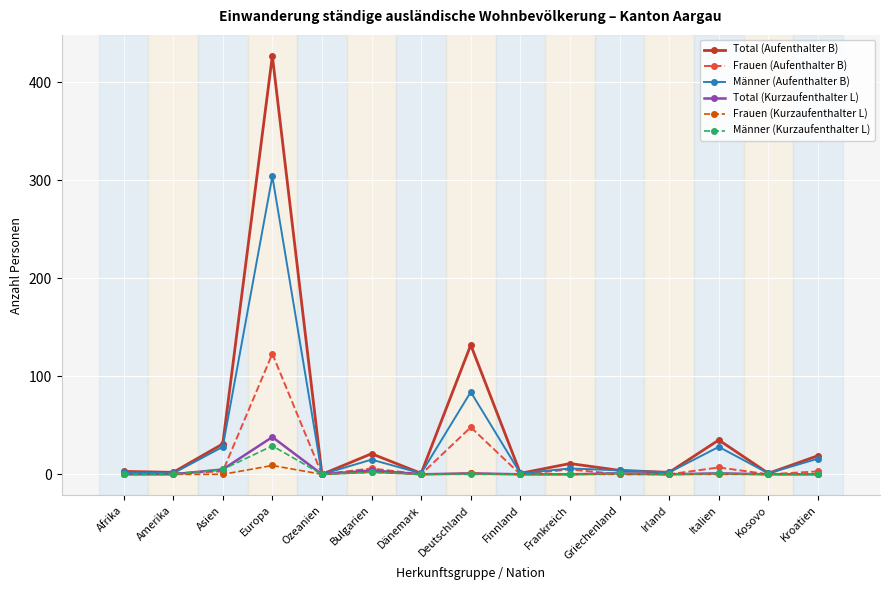

True or false: Männer (Aufenthalter B) has more than 0 points higher than both neighbors.

True